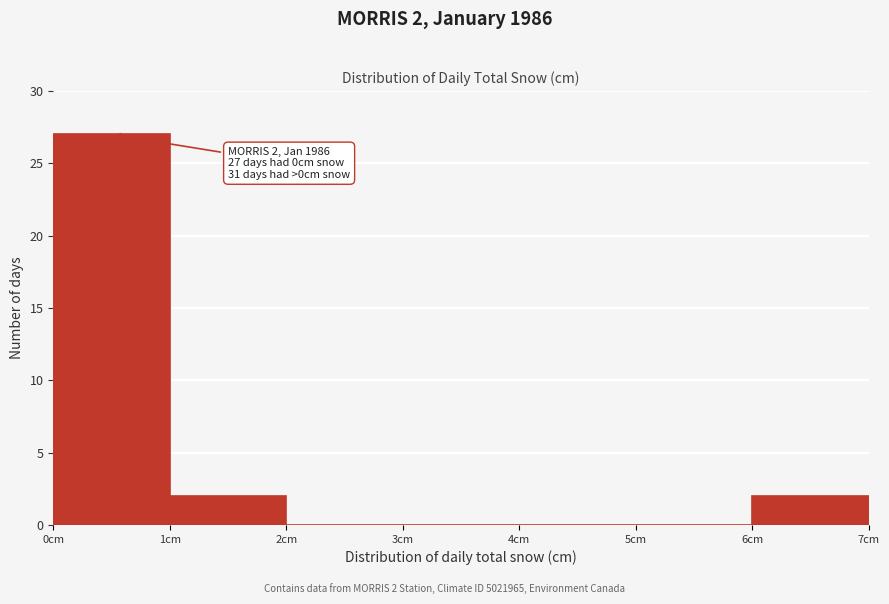

Over which range of the x-axis is the bar tallest?

0 to 1